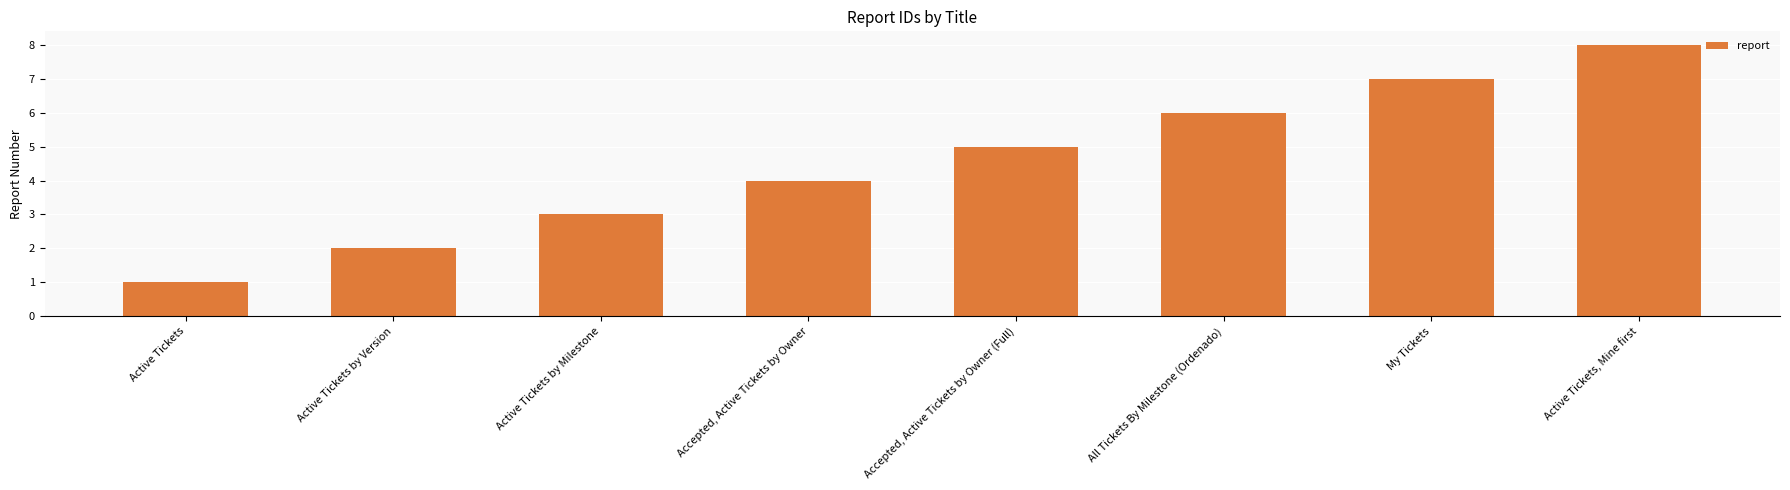

What is the difference between the maximum and minimum values?

7